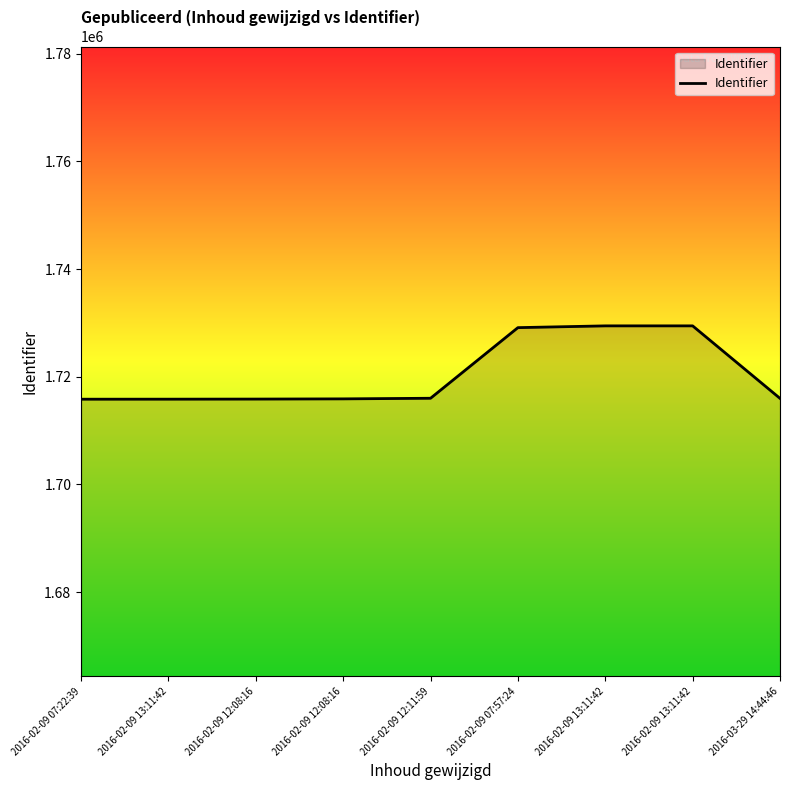

Rank the categories by value from lowest to highest.

2016-02-09 07:22:39, 2016-02-09 13:11:42, 2016-02-09 12:08:16, 2016-02-09 12:08:16, 2016-03-29 14:44:46, 2016-02-09 12:11:59, 2016-02-09 07:57:24, 2016-02-09 13:11:42, 2016-02-09 13:11:42